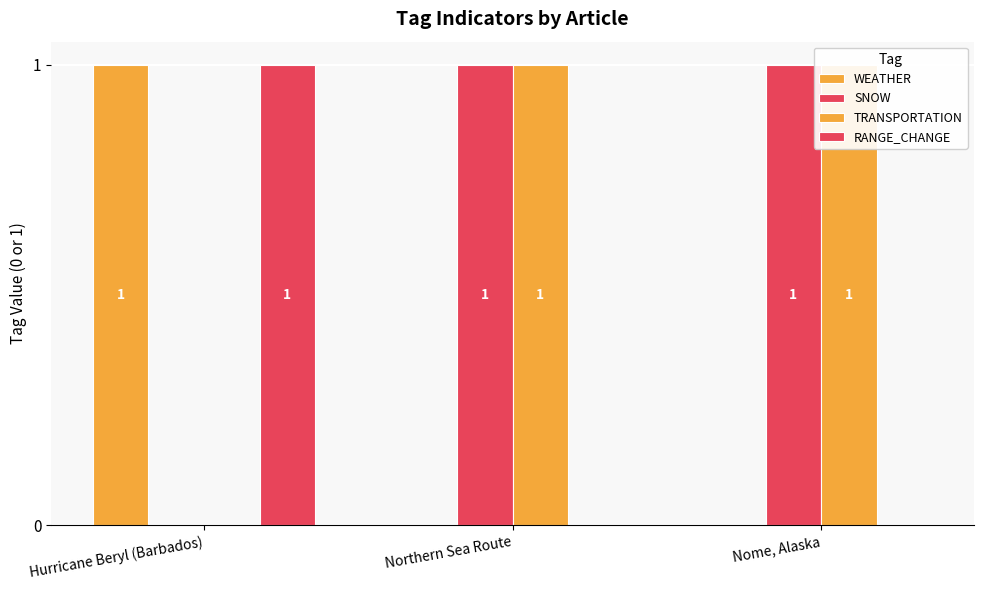

Count the RANGE_CHANGE values in the range 0 to 1.

3